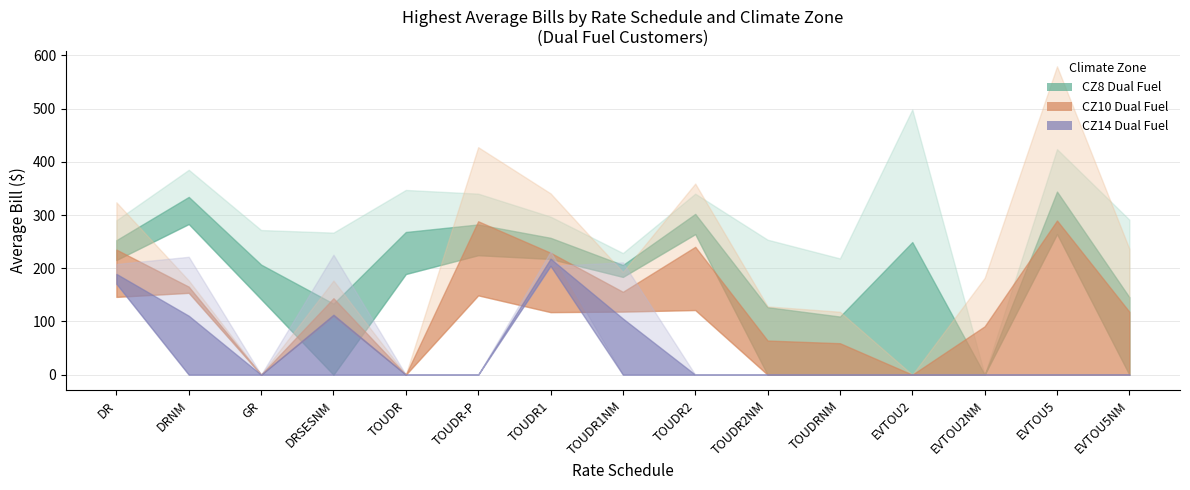

Between TOUDR1NM and GR, which is larger?

TOUDR1NM